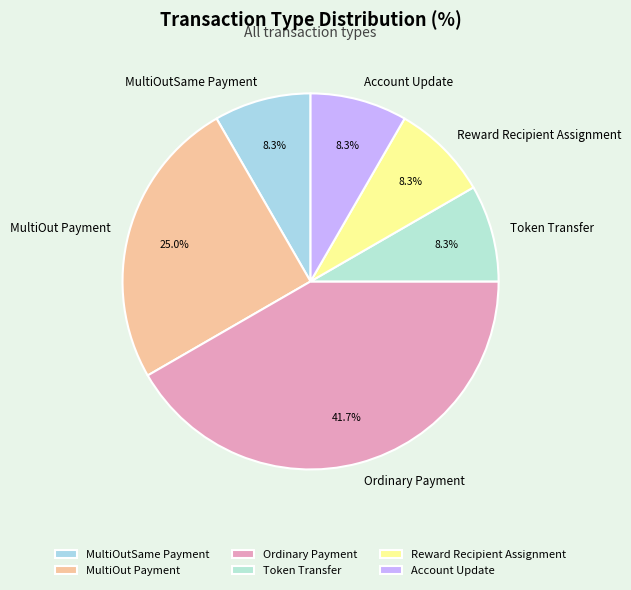

How many segments does this pie chart have?

6